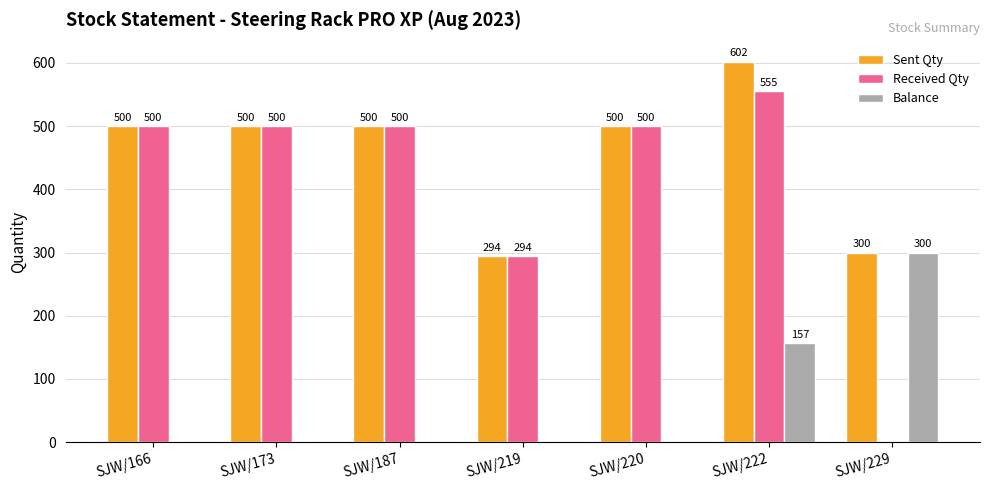

Are the bars horizontal?

No